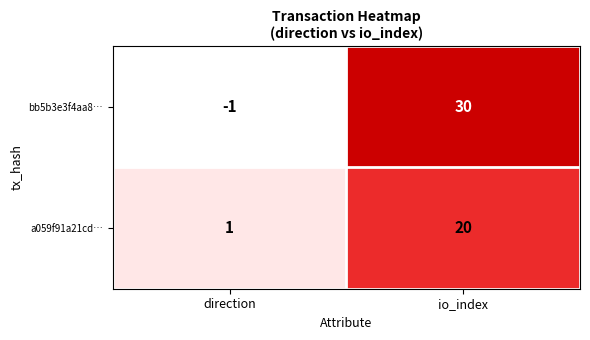

What is the difference between the highest and lowest values at direction?

2